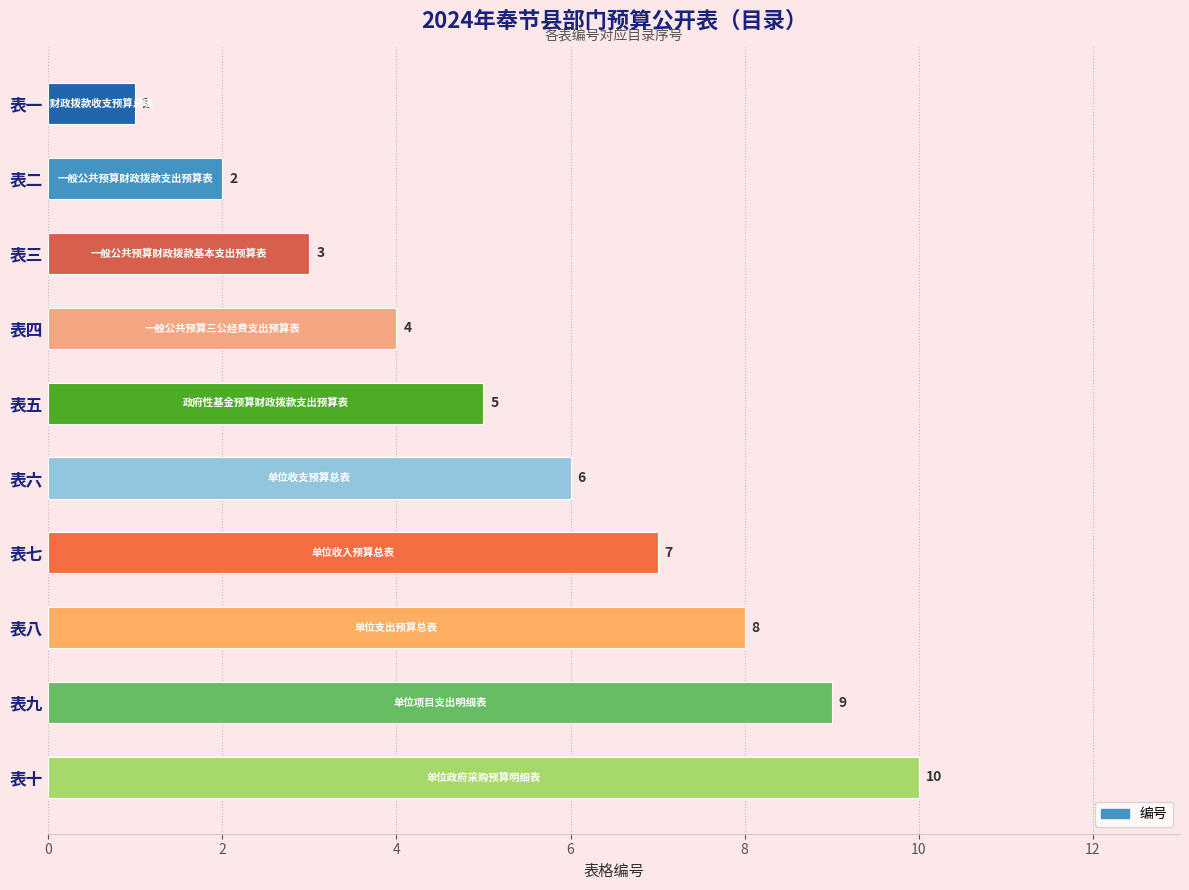

What is the greatest value displayed?

10